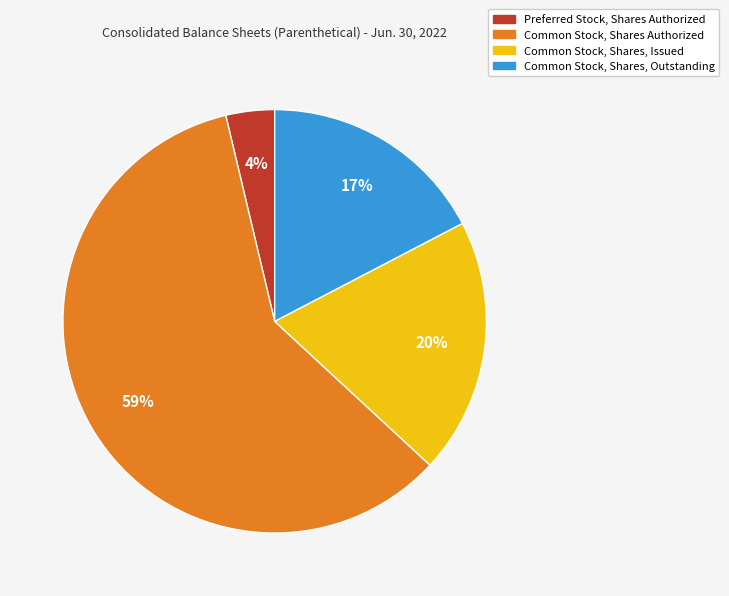

To the nearest percent, what is the average slice percentage?

25%